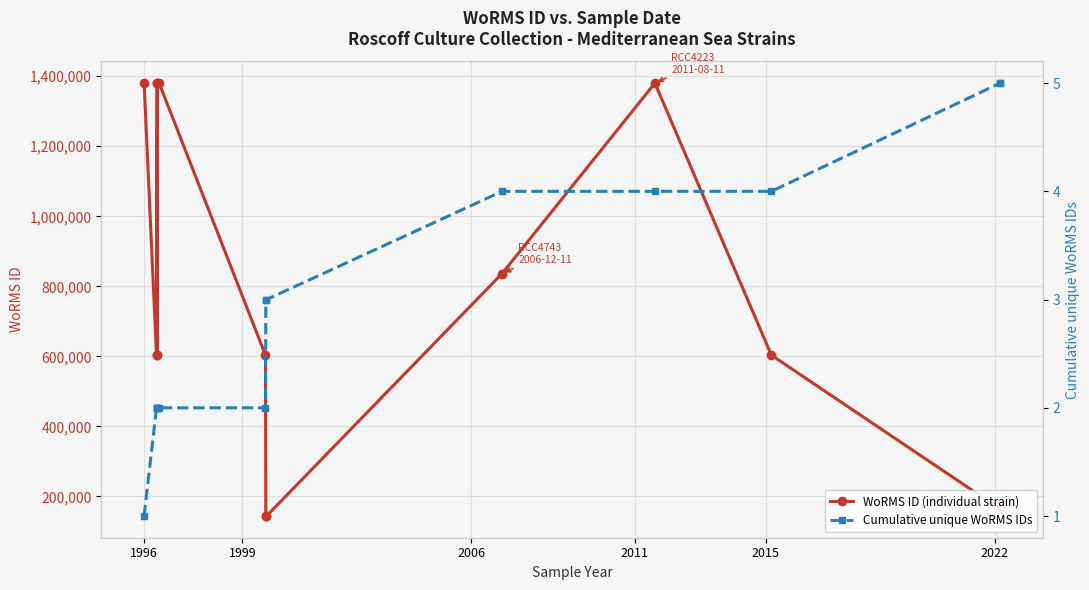

What is the difference between the maximum and minimum values in the WoRMS ID (individual strain) series?

1236455